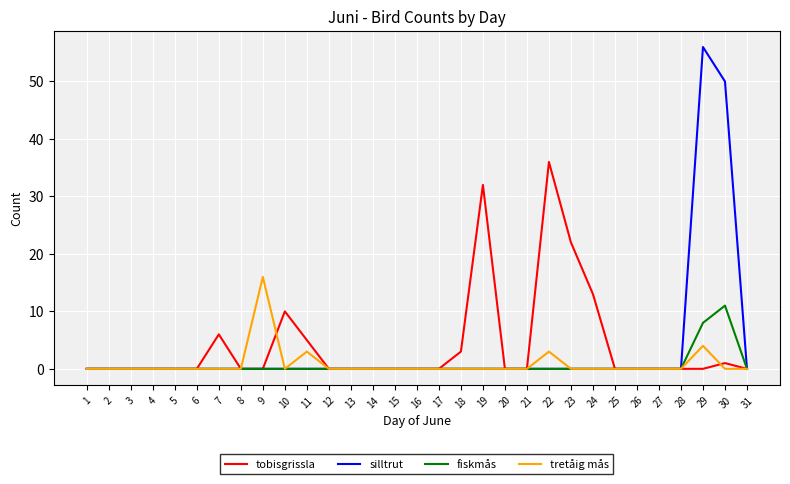

Rank the series at 29 from lowest to highest value.

tobisgrissla, tretåig mås, fiskmås, silltrut